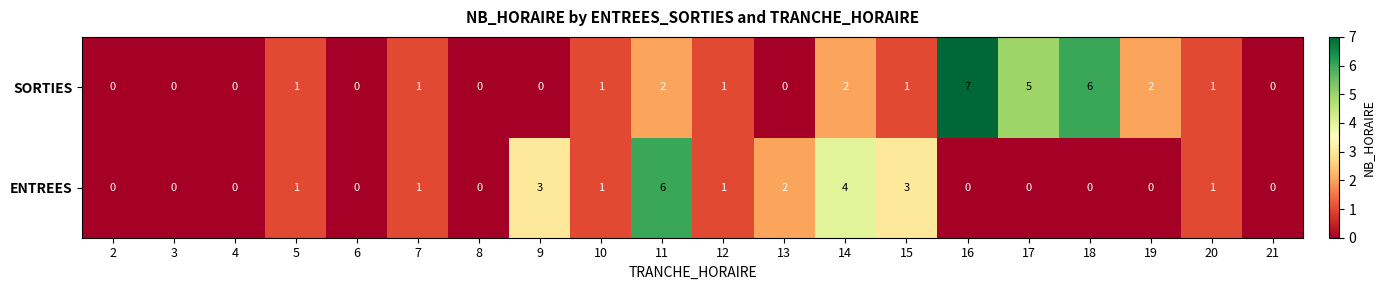

What is the difference between the maximum and minimum values in the SORTIES series?

7